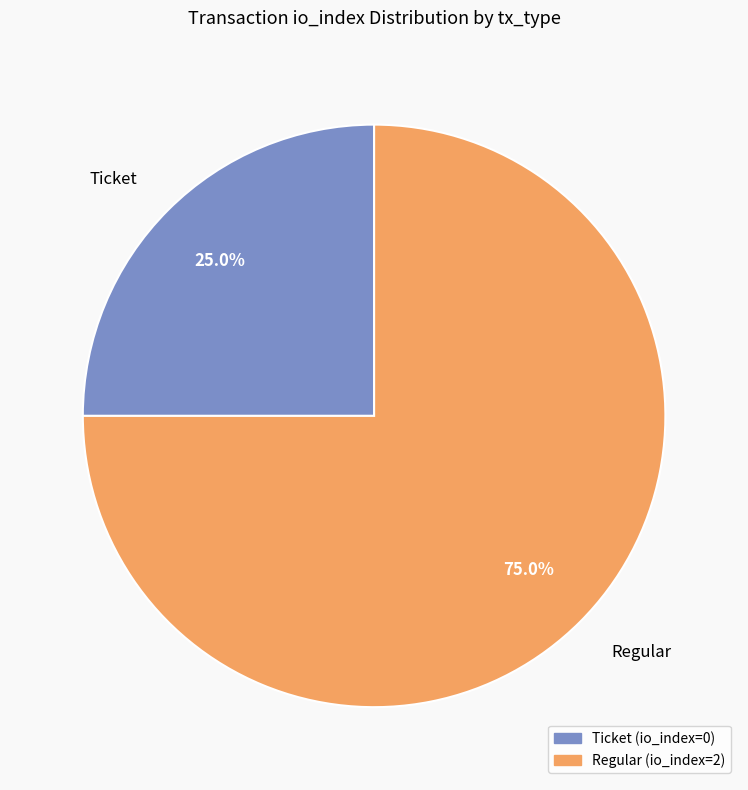

Count the number of slices in the pie.

2